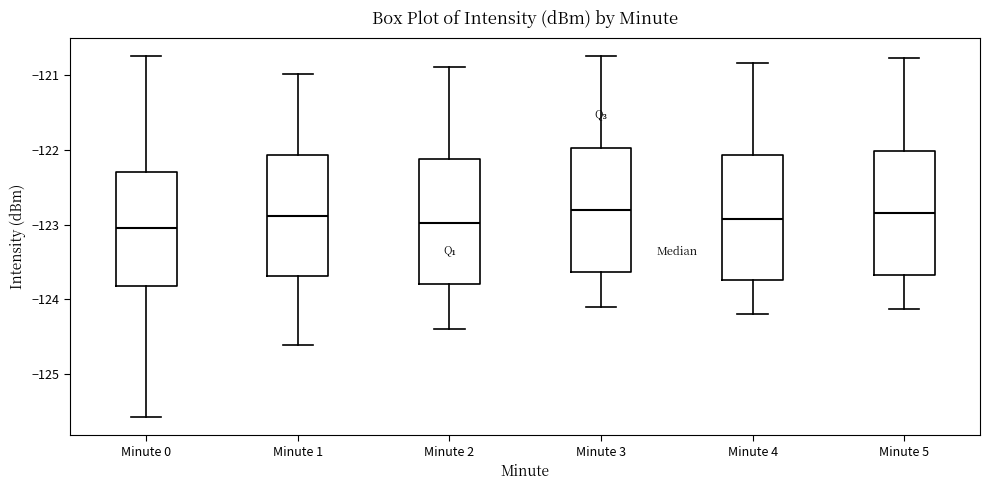

Reading left to right, transcribe this box plot: for each box, give where its median line is, the range the box spans, and where its two whiskers end, as read against the y-axis. The values are not printed on the chart, so give them approximately, as read against the axis.

Minute 0: median -123.0, box -123.8 to -122.3, whiskers -125.6 to -120.8
Minute 1: median -122.9, box -123.7 to -122.1, whiskers -124.6 to -121.0
Minute 2: median -123.0, box -123.8 to -122.1, whiskers -124.4 to -120.9
Minute 3: median -122.8, box -123.6 to -122.0, whiskers -124.1 to -120.7
Minute 4: median -122.9, box -123.7 to -122.1, whiskers -124.2 to -120.8
Minute 5: median -122.8, box -123.7 to -122.0, whiskers -124.1 to -120.8